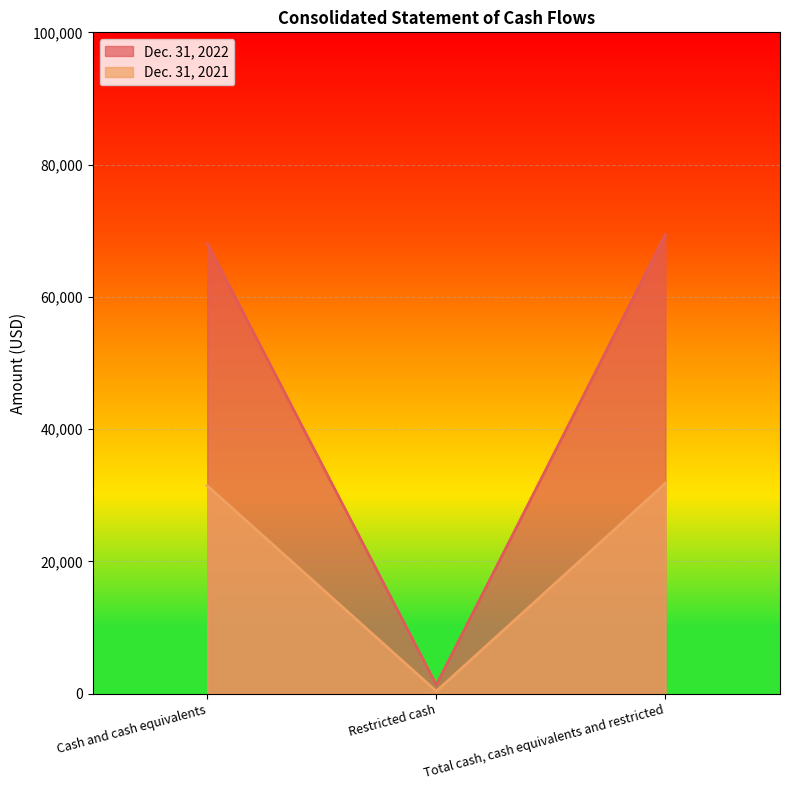

What are all the series names shown in the legend?

Dec. 31, 2022, Dec. 31, 2021